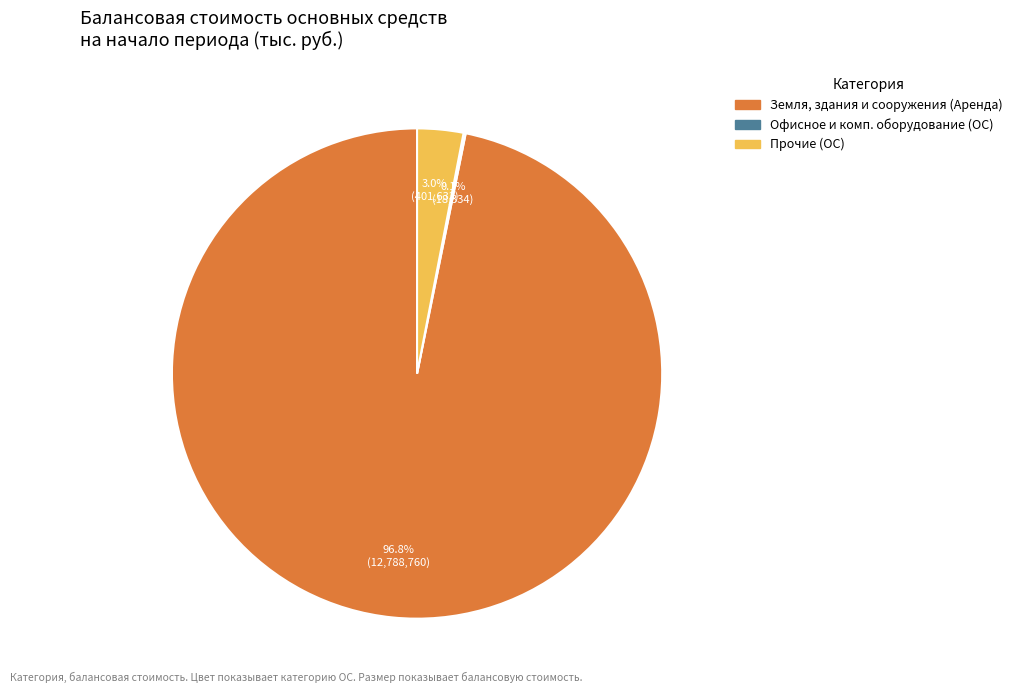

Which slice is the largest?

Земля, здания и сооружения (Аренда)